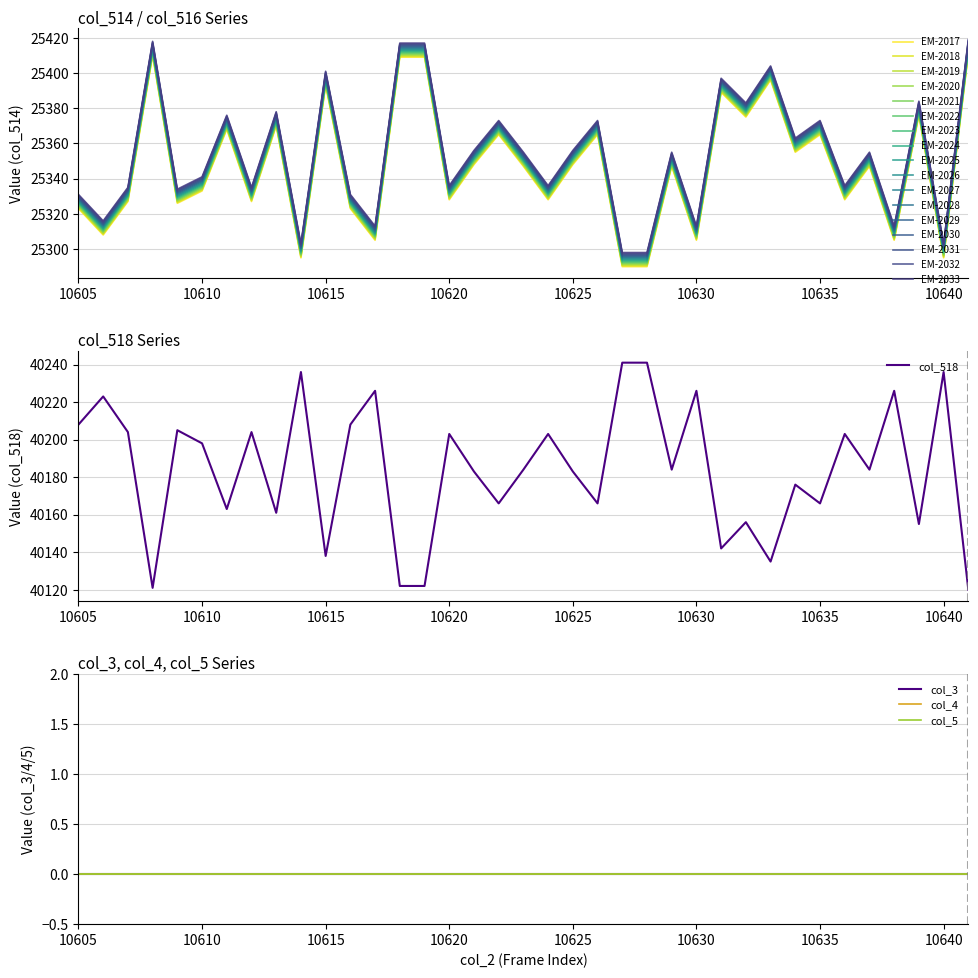

What is the lowest value of the col_518 series?

40120